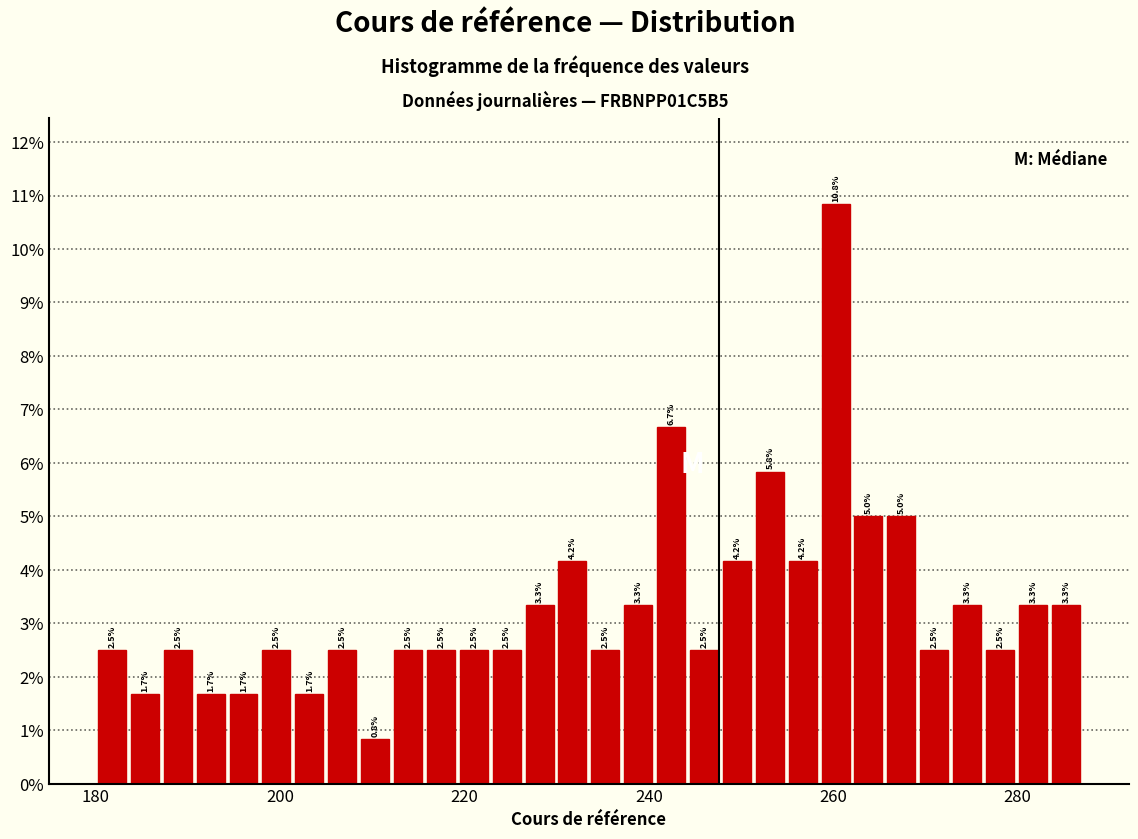

Read against the x-axis, roughly where is the centre of the tallest bar?

260